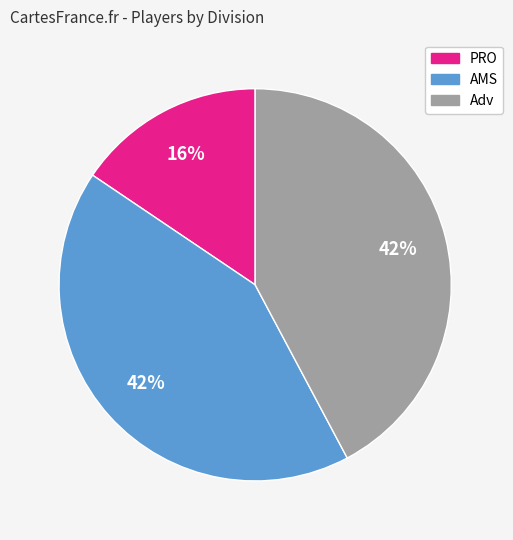

Between AMS and PRO, which is larger?

AMS